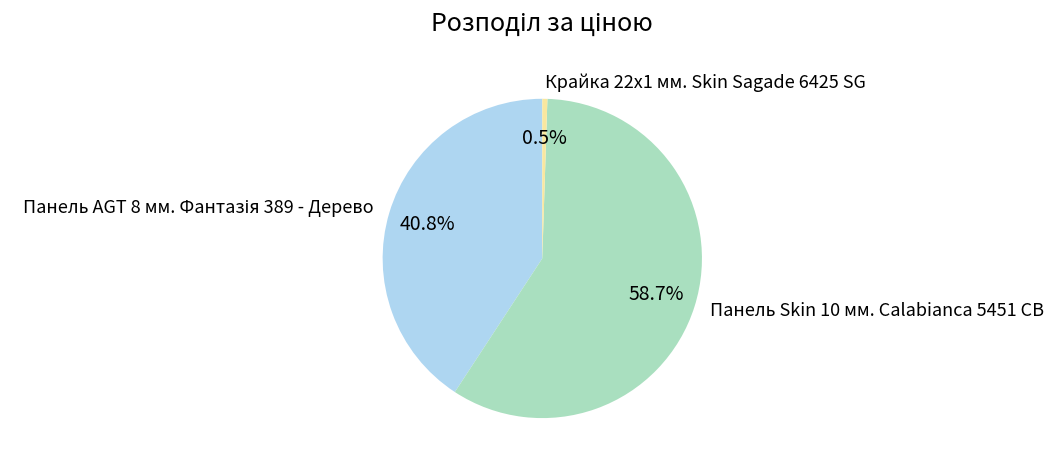

What is the majority slice?

Панель Skin 10 мм. Calabianca 5451 CB